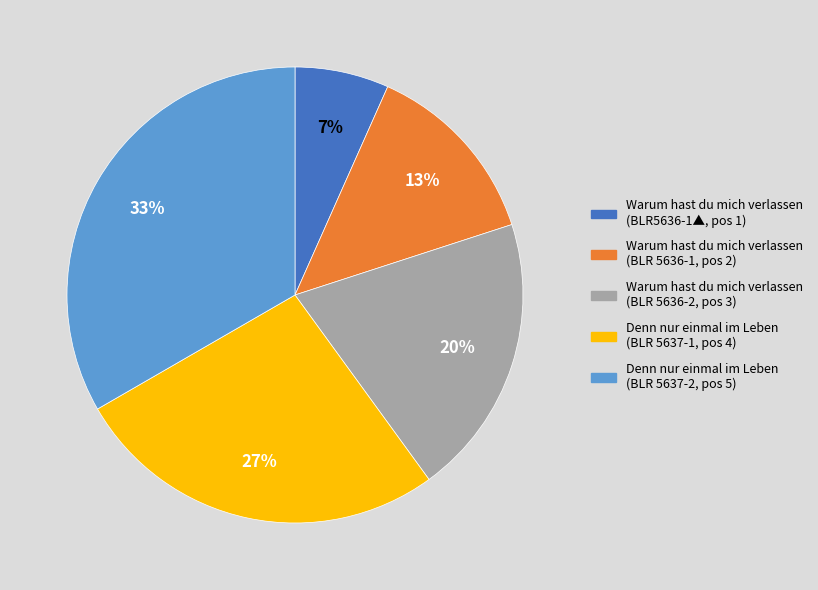

To the nearest percent, what is the average slice percentage?

20%